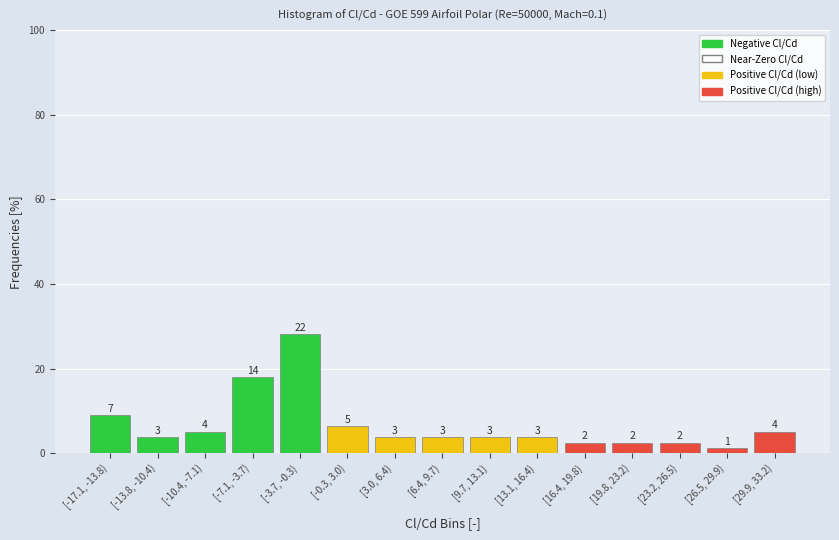

How many bars are there in total?

15